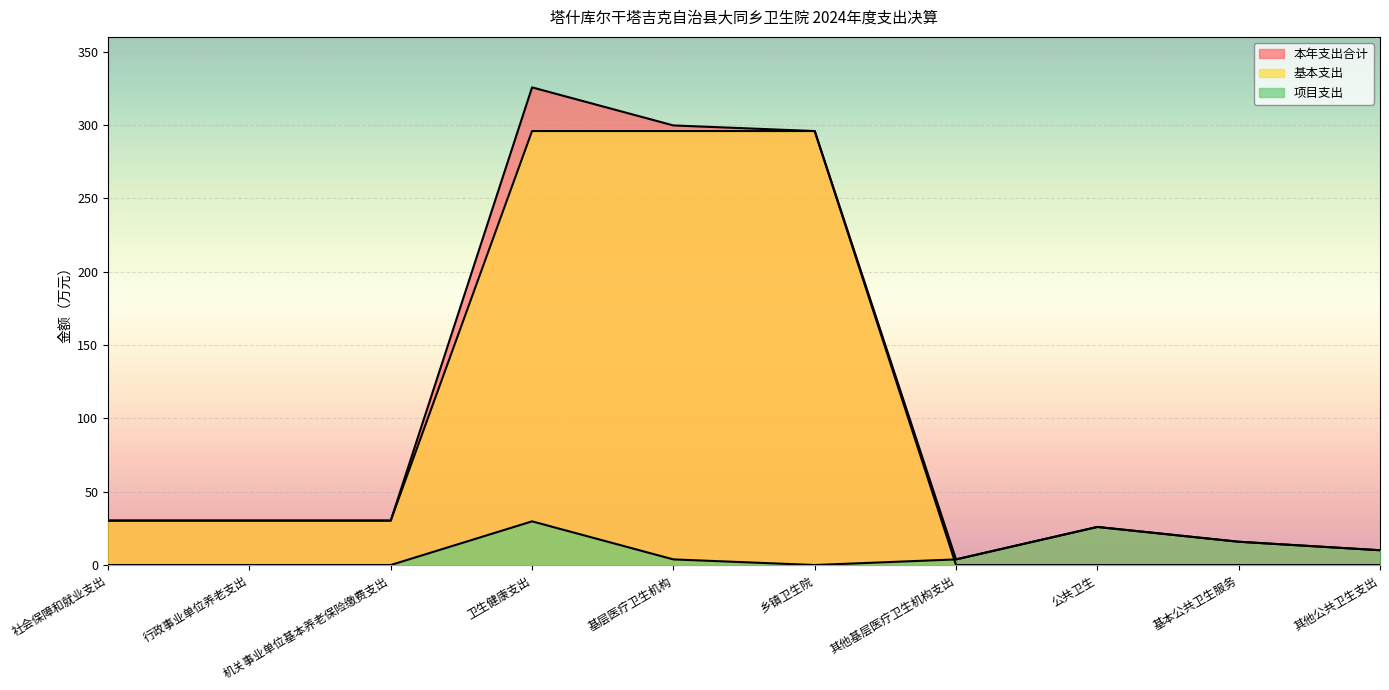

At which label does 项目支出 reach its peak?

卫生健康支出